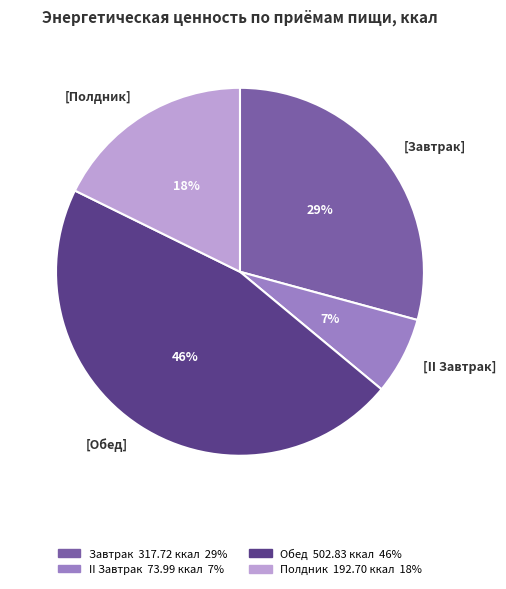

Does any single category account for the majority?

No